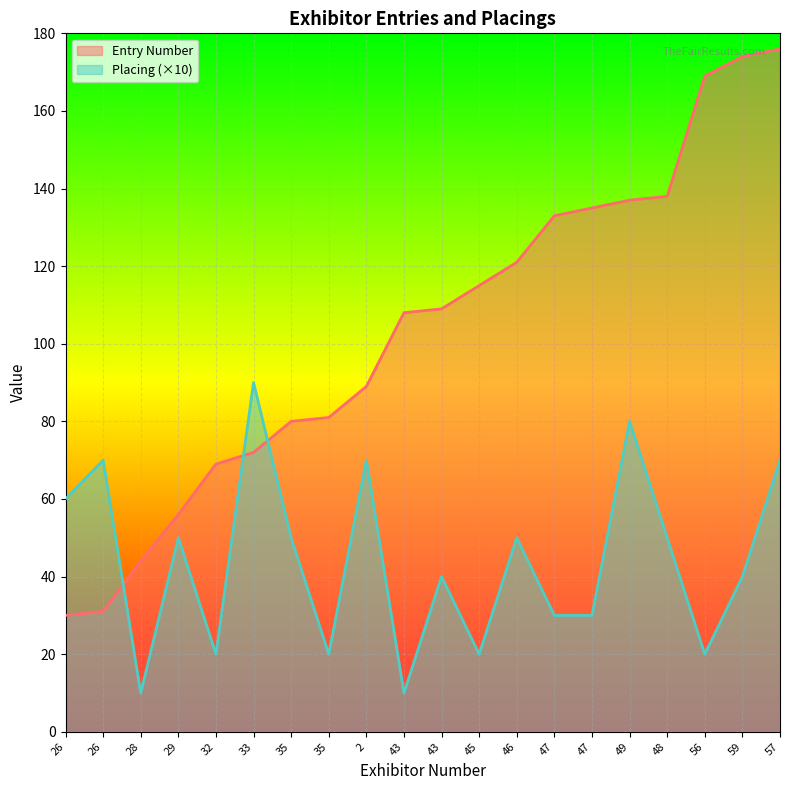

How many lines are shown in the chart?

2